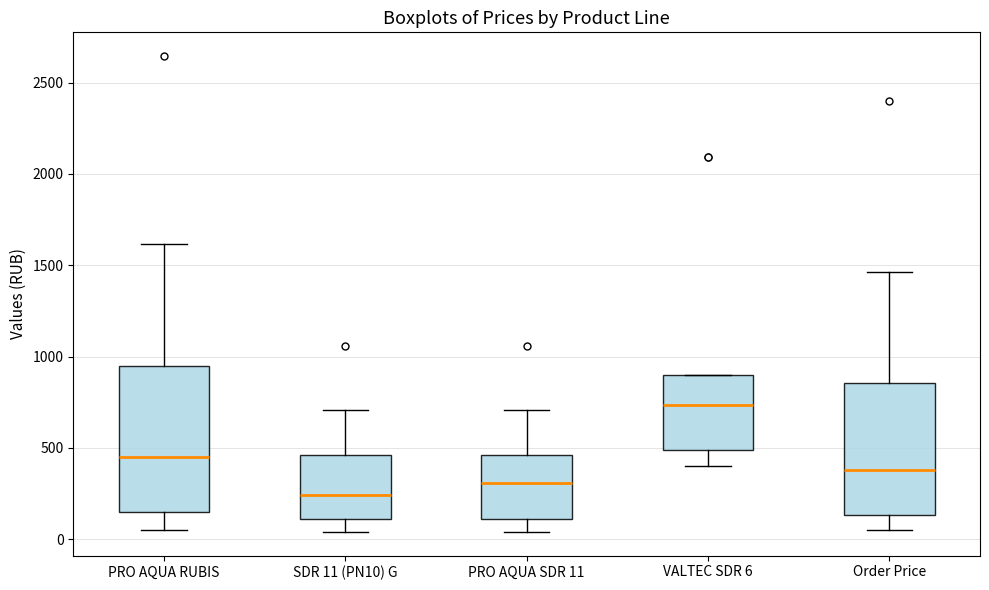

Reading left to right, read every box against the y-axis: the position of its median line, the range the box covers, and the ends of its whiskers. The values are not printed on the chart, so give them approximately, as read against the axis.

PRO AQUA RUBIS: median 450, box 150 to 950, whiskers 50 to 1600
SDR 11 (PN10) G: median 250, box 100 to 450, whiskers 50 to 700
PRO AQUA SDR 11: median 300, box 100 to 450, whiskers 50 to 700
VALTEC SDR 6: median 750, box 500 to 900, whiskers 400 to 900
Order Price: median 400, box 150 to 850, whiskers 50 to 1450